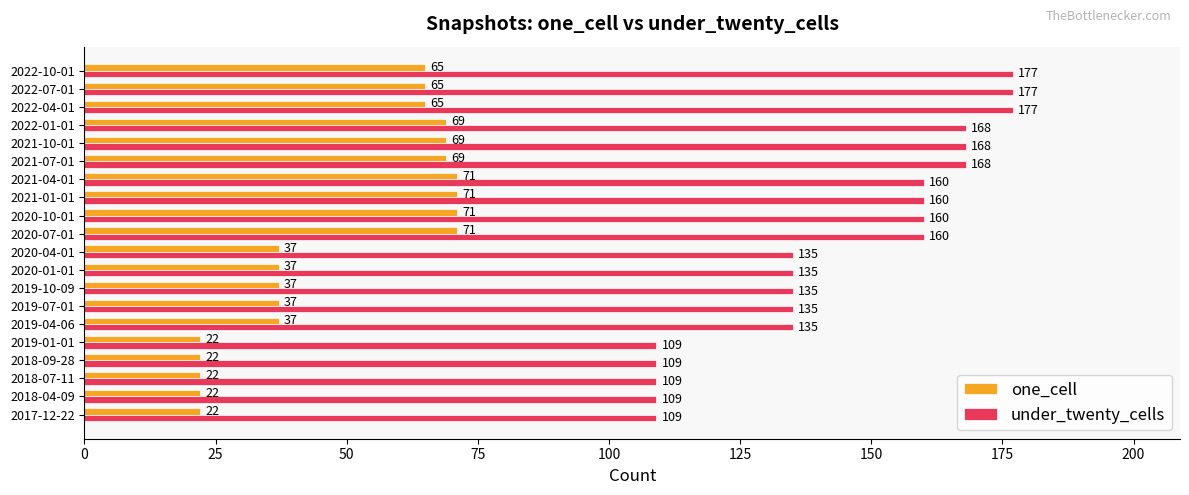

Which series changed the most between 2018-04-09 and 2022-10-01?

under_twenty_cells